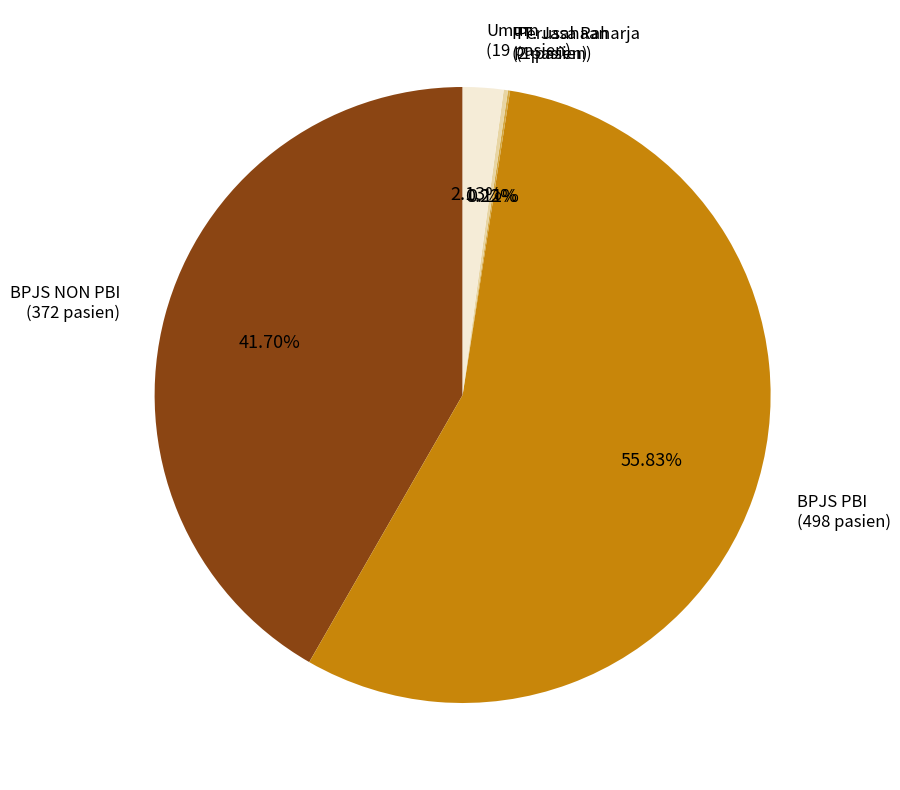

Is there a majority slice in this chart?

Yes